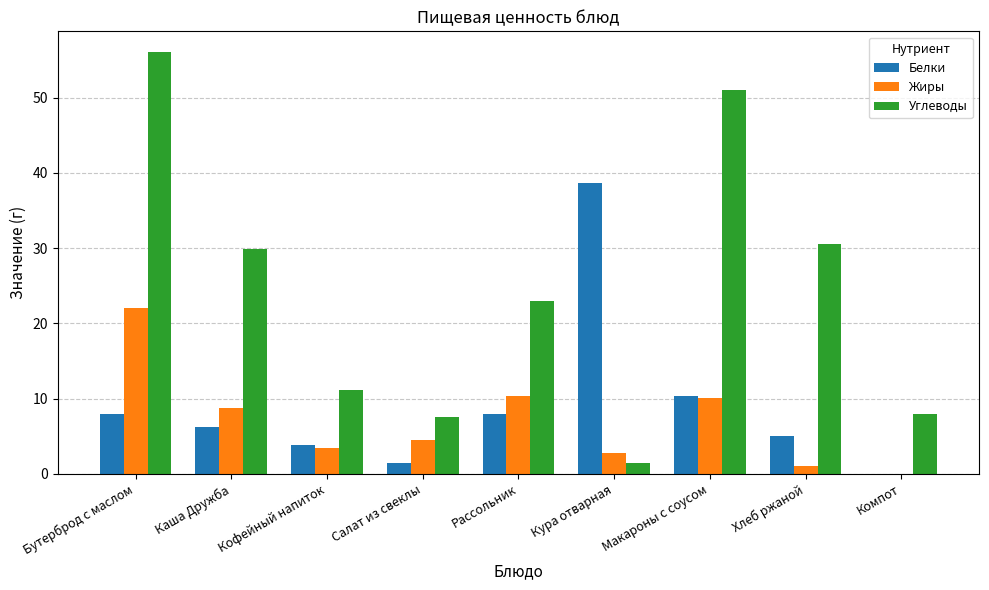

True or false: Жиры has a value of -10.7 at Компот.

False